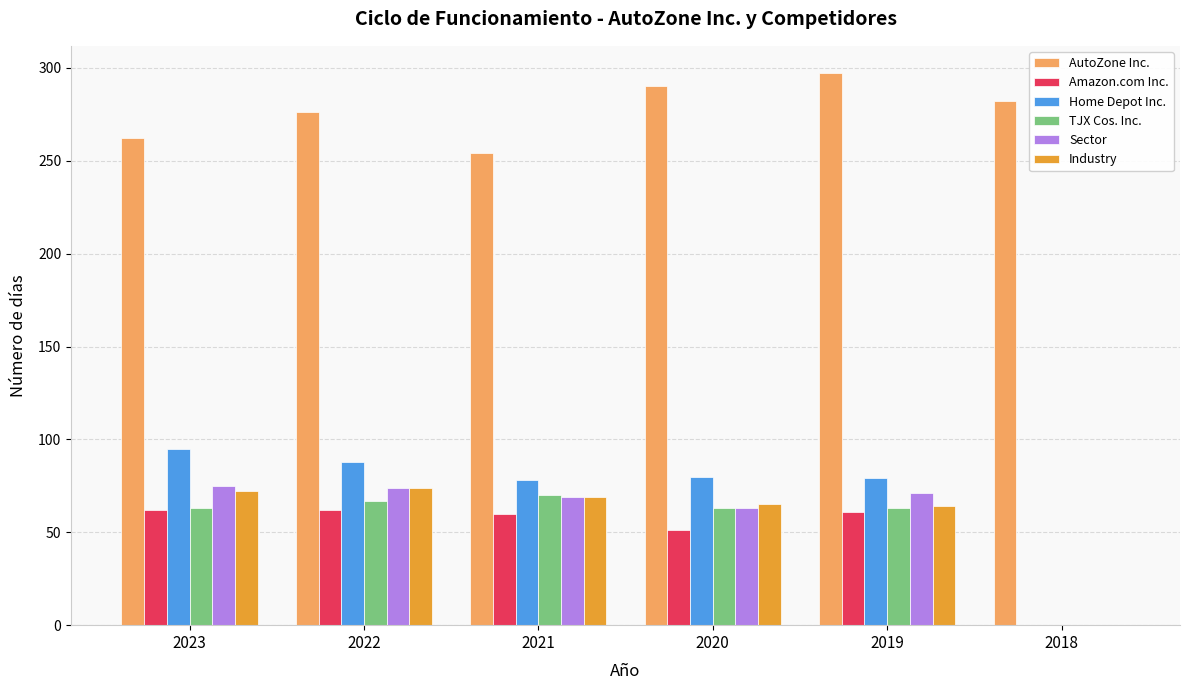

The Sector series shows -45 at 2018. True or false?

False